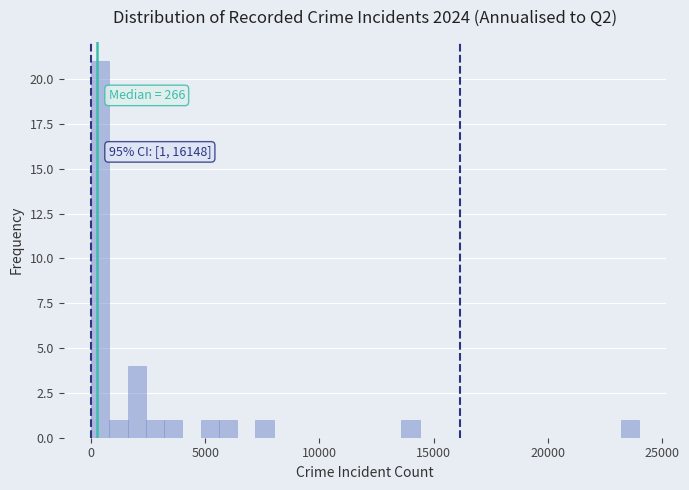

Read against the x-axis, roughly where is the centre of the tallest bar?

500